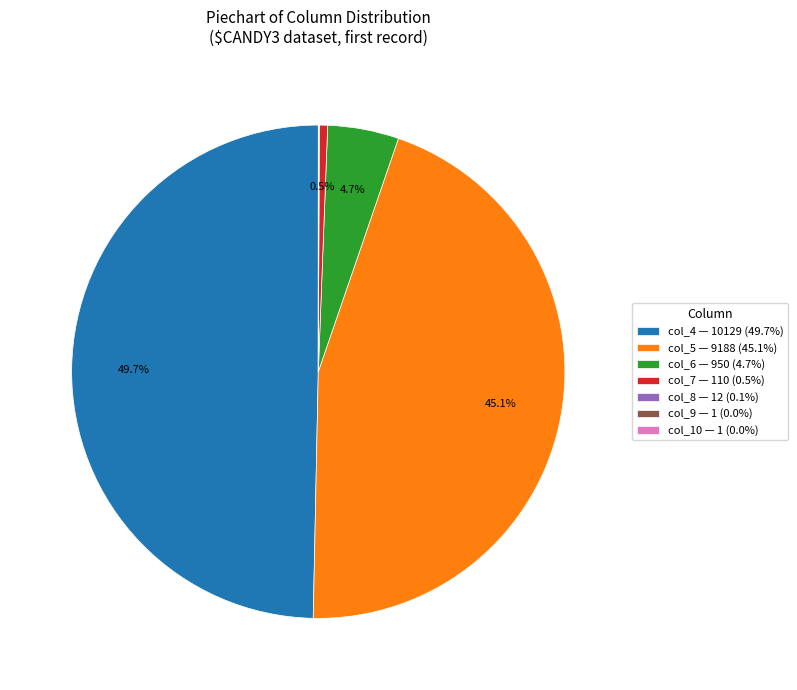

To the nearest percent, what is the difference between the largest and smallest slice percentages?

50%